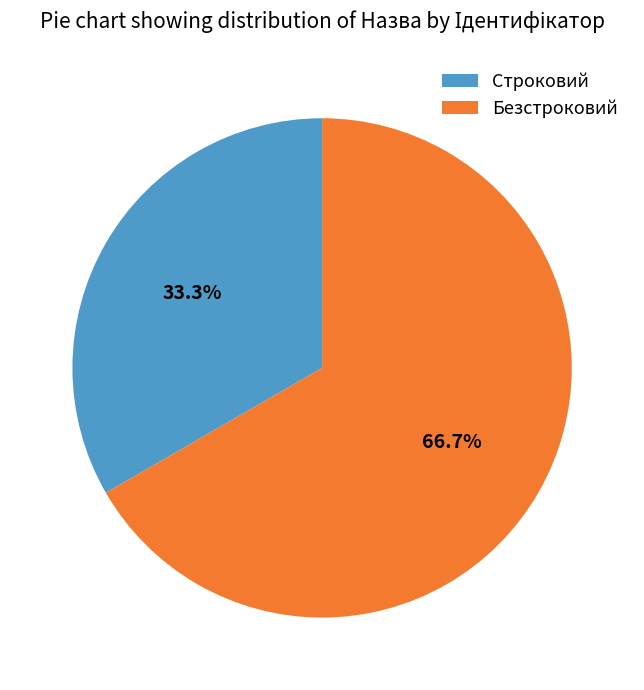

Between Строковий and Безстроковий, which is larger?

Безстроковий